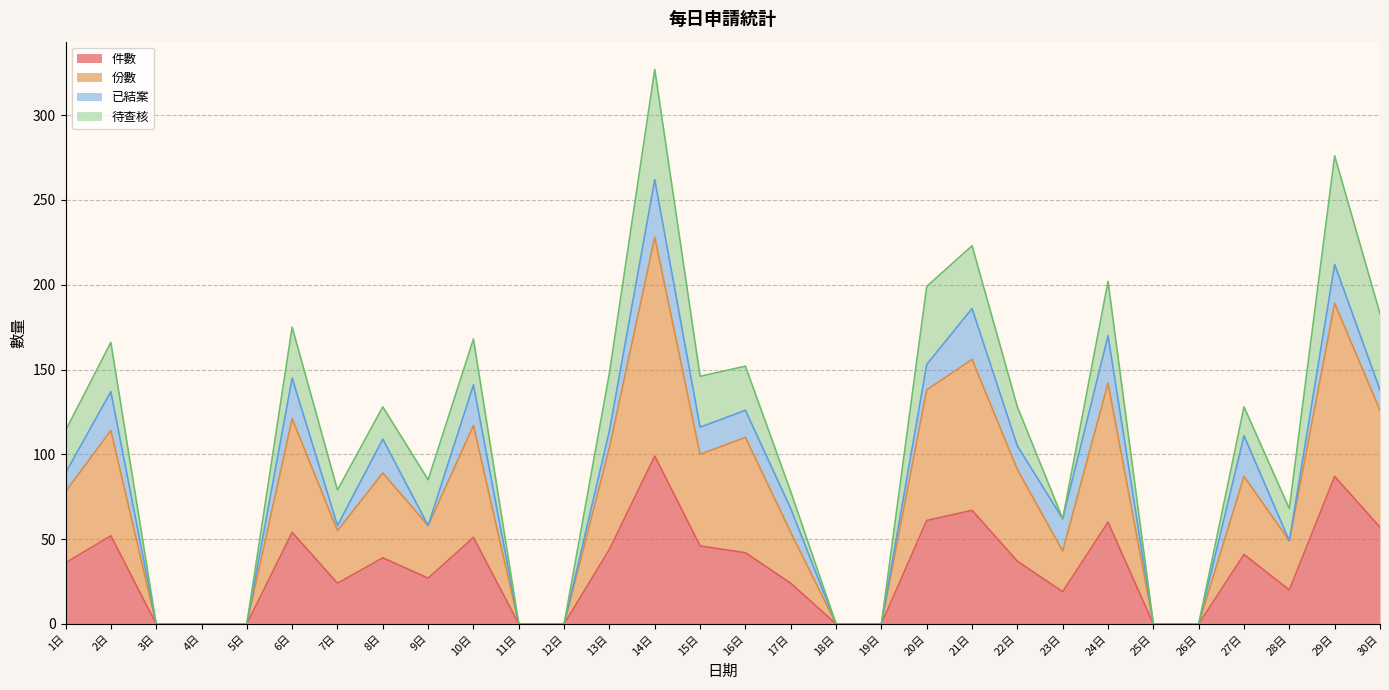

Count the number of categories in the chart.

30